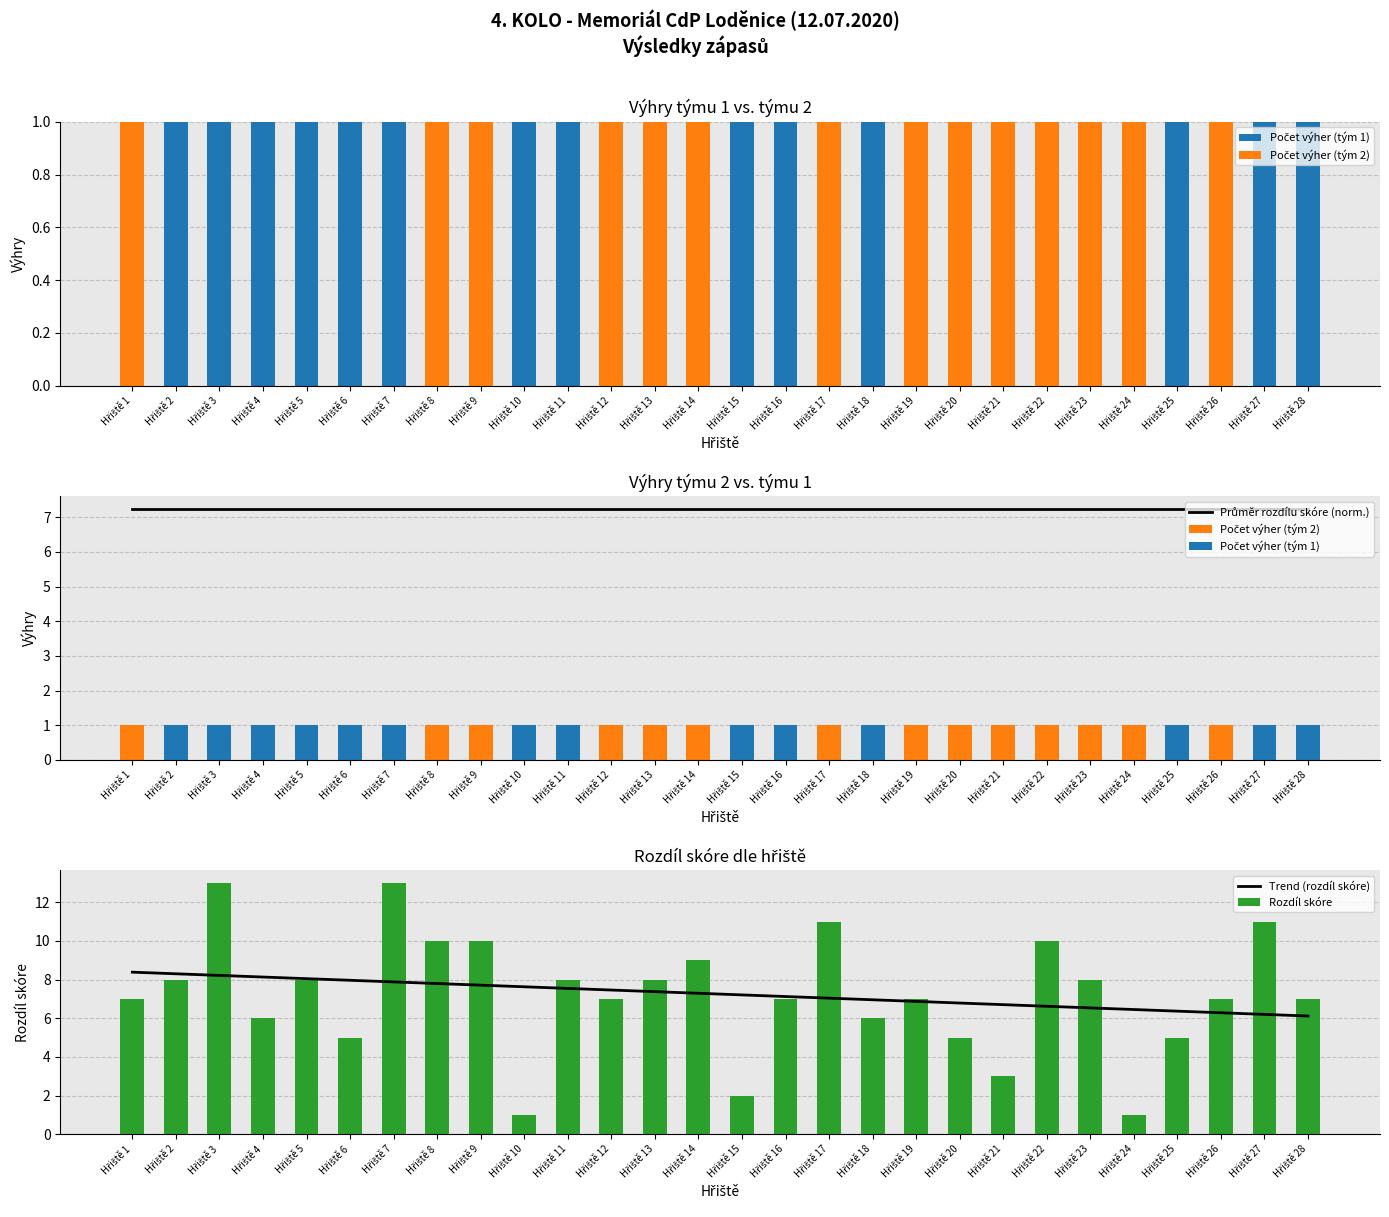

What are all the series names shown in the legend?

Počet výher (tým 1), Počet výher (tým 2), Průměr rozdílu skóre (norm.), Trend (rozdíl skóre), Rozdíl skóre